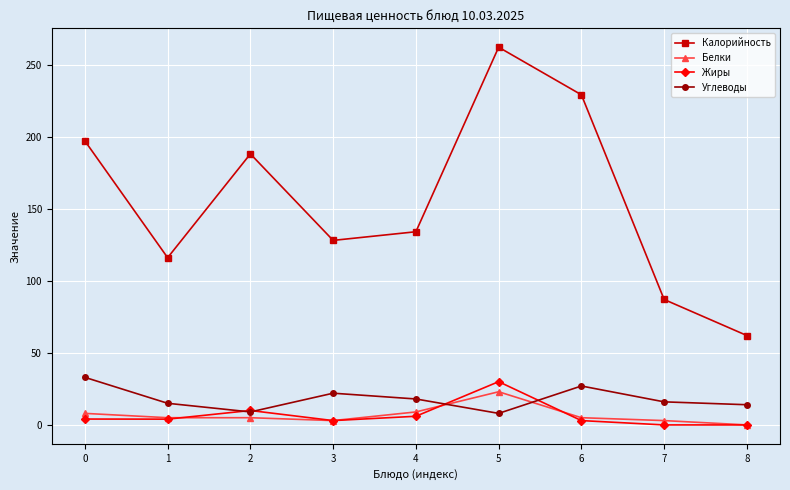

What is the spread (max minus min) of values at 4?

128.0